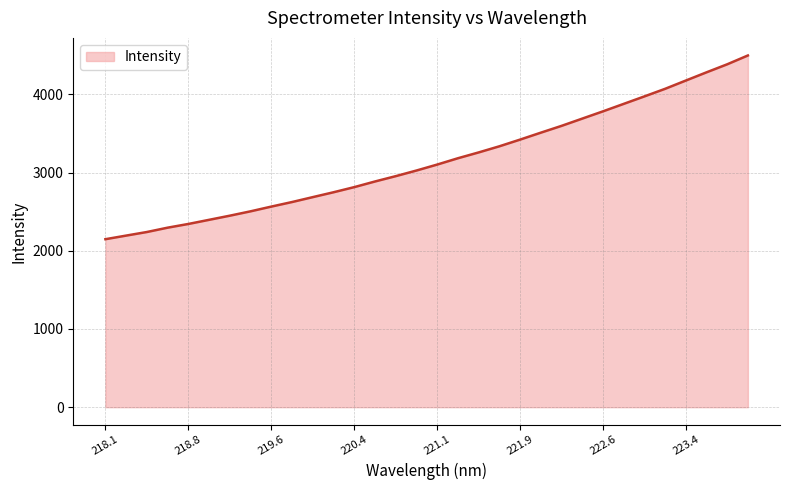

What is the maximum value shown in the chart?

4496.0